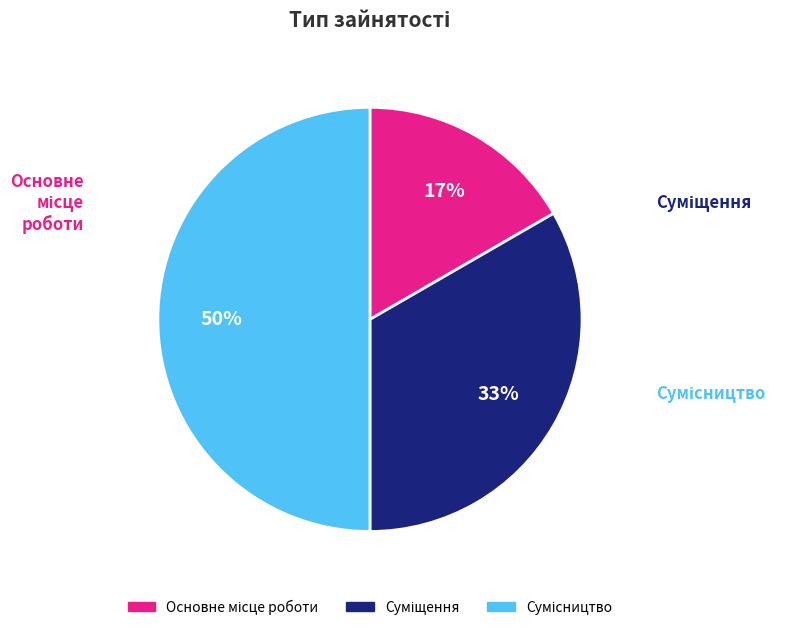

To the nearest percent, what is the average slice percentage?

33%